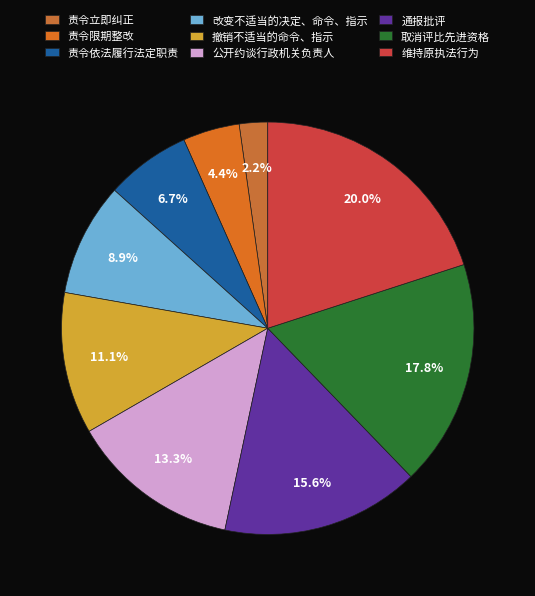

Does 公开约谈行政机关负责人 represent more than half of the total?

No